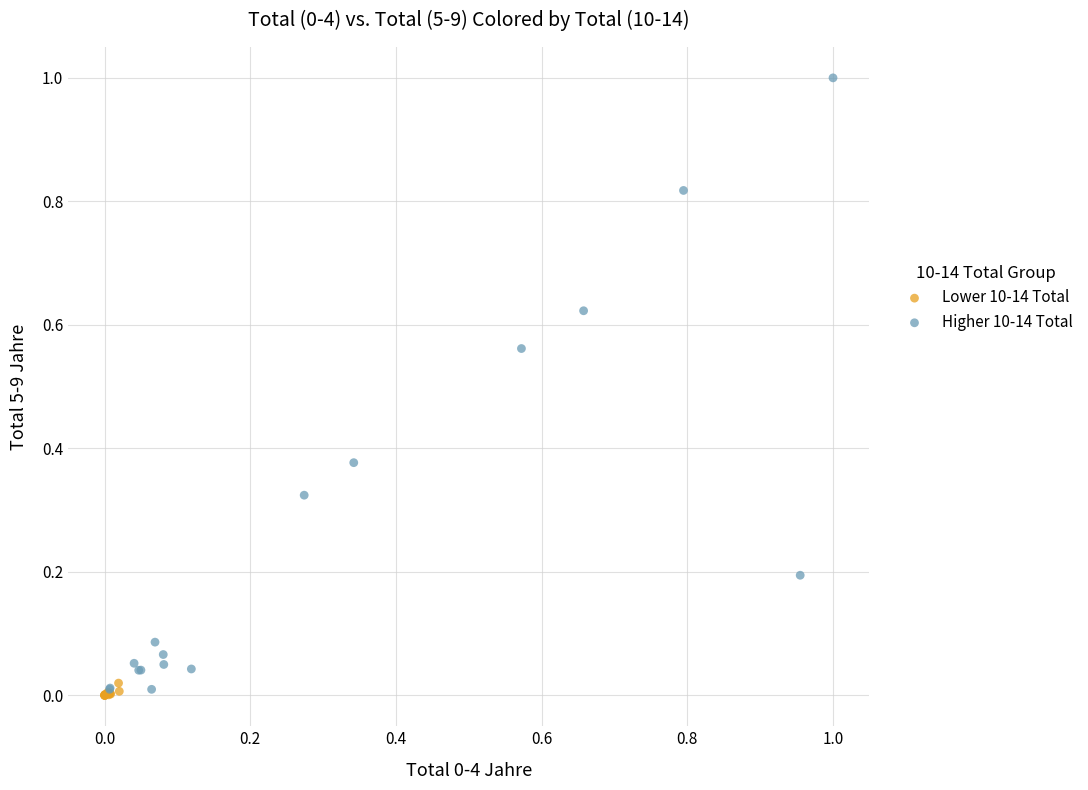

Which series reaches the minimum Y coordinate?

Lower 10-14 Total